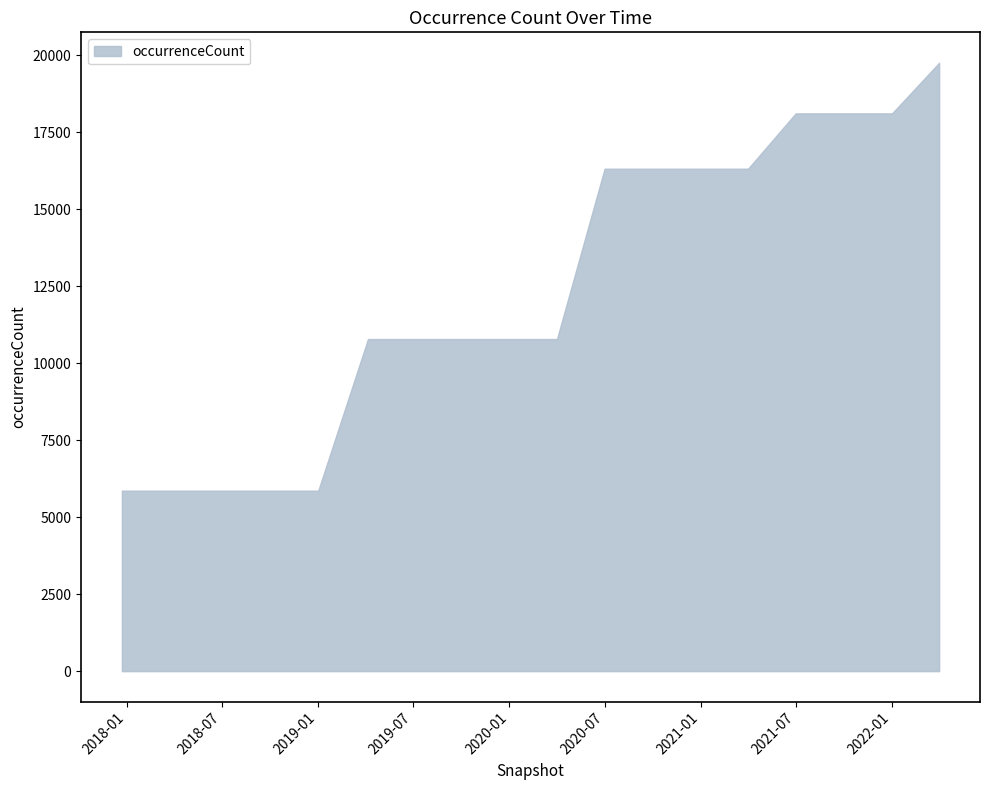

How many lines are shown in the chart?

1